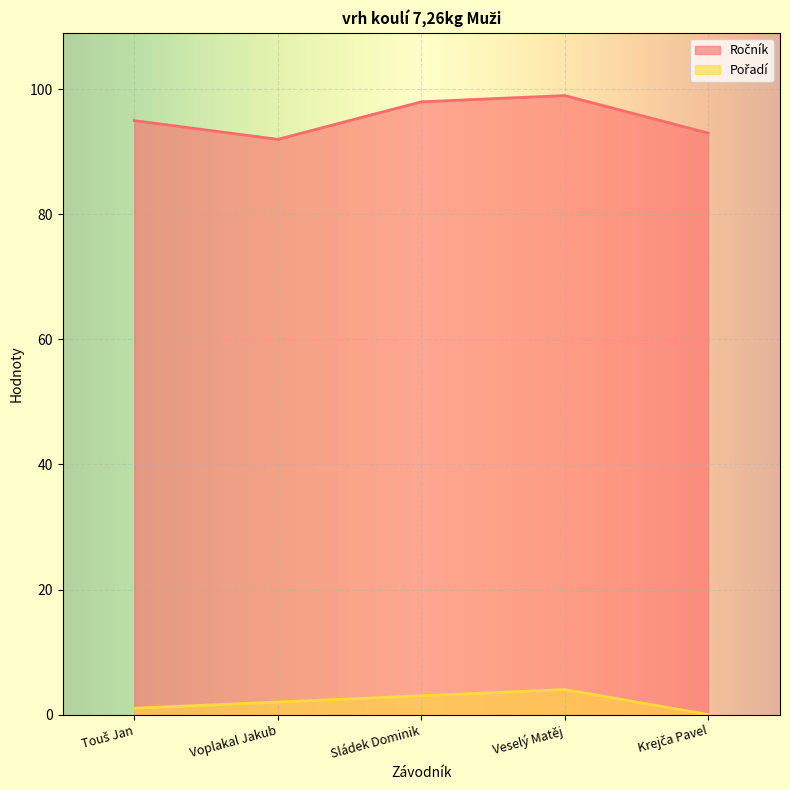

True or false: Ročník has a value of 98 at Sládek Dominik.

True